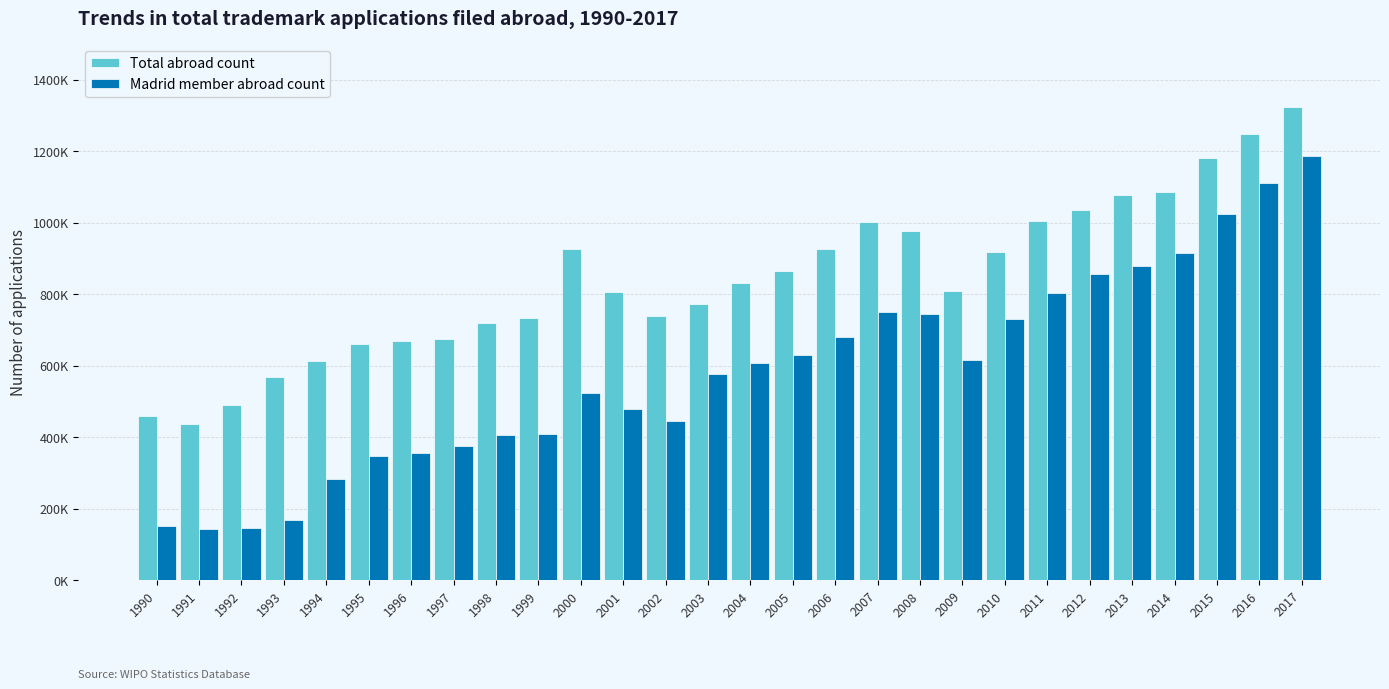

Are the bars horizontal?

No